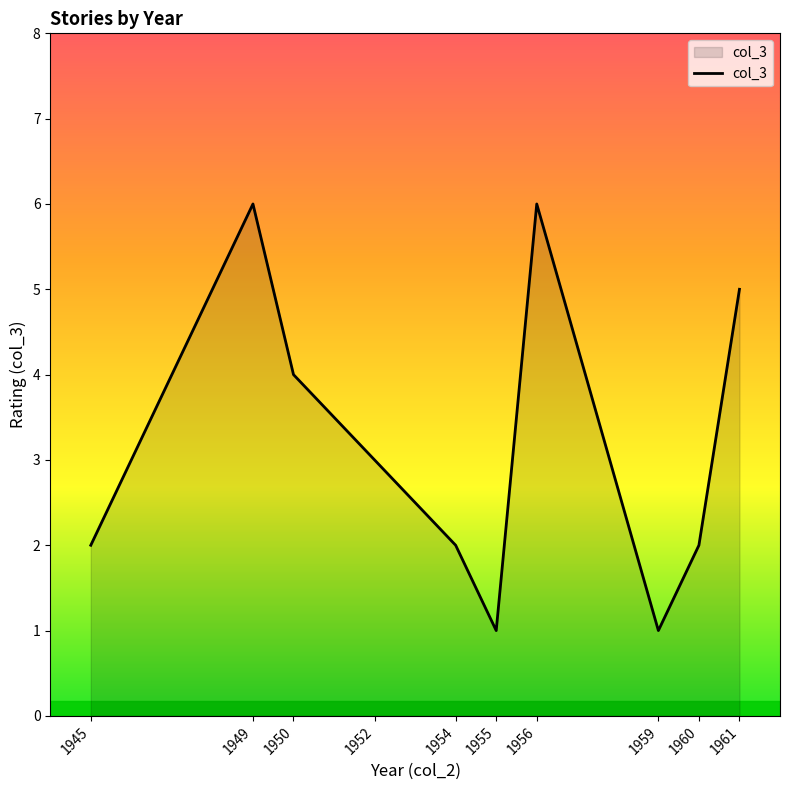

True or false: the data shows 1 at 1959.

True